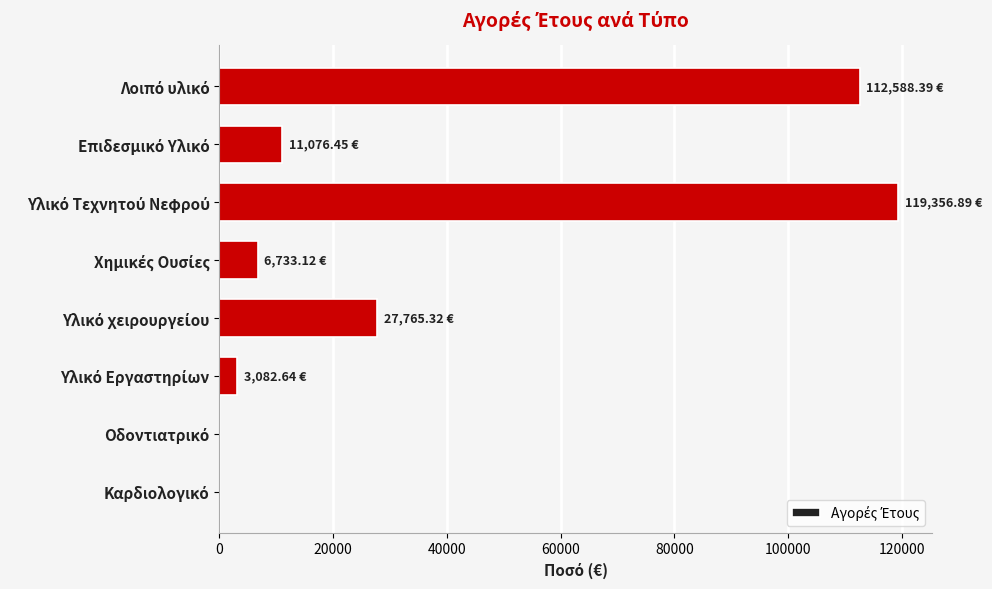

How many distinct data groups are displayed?

1